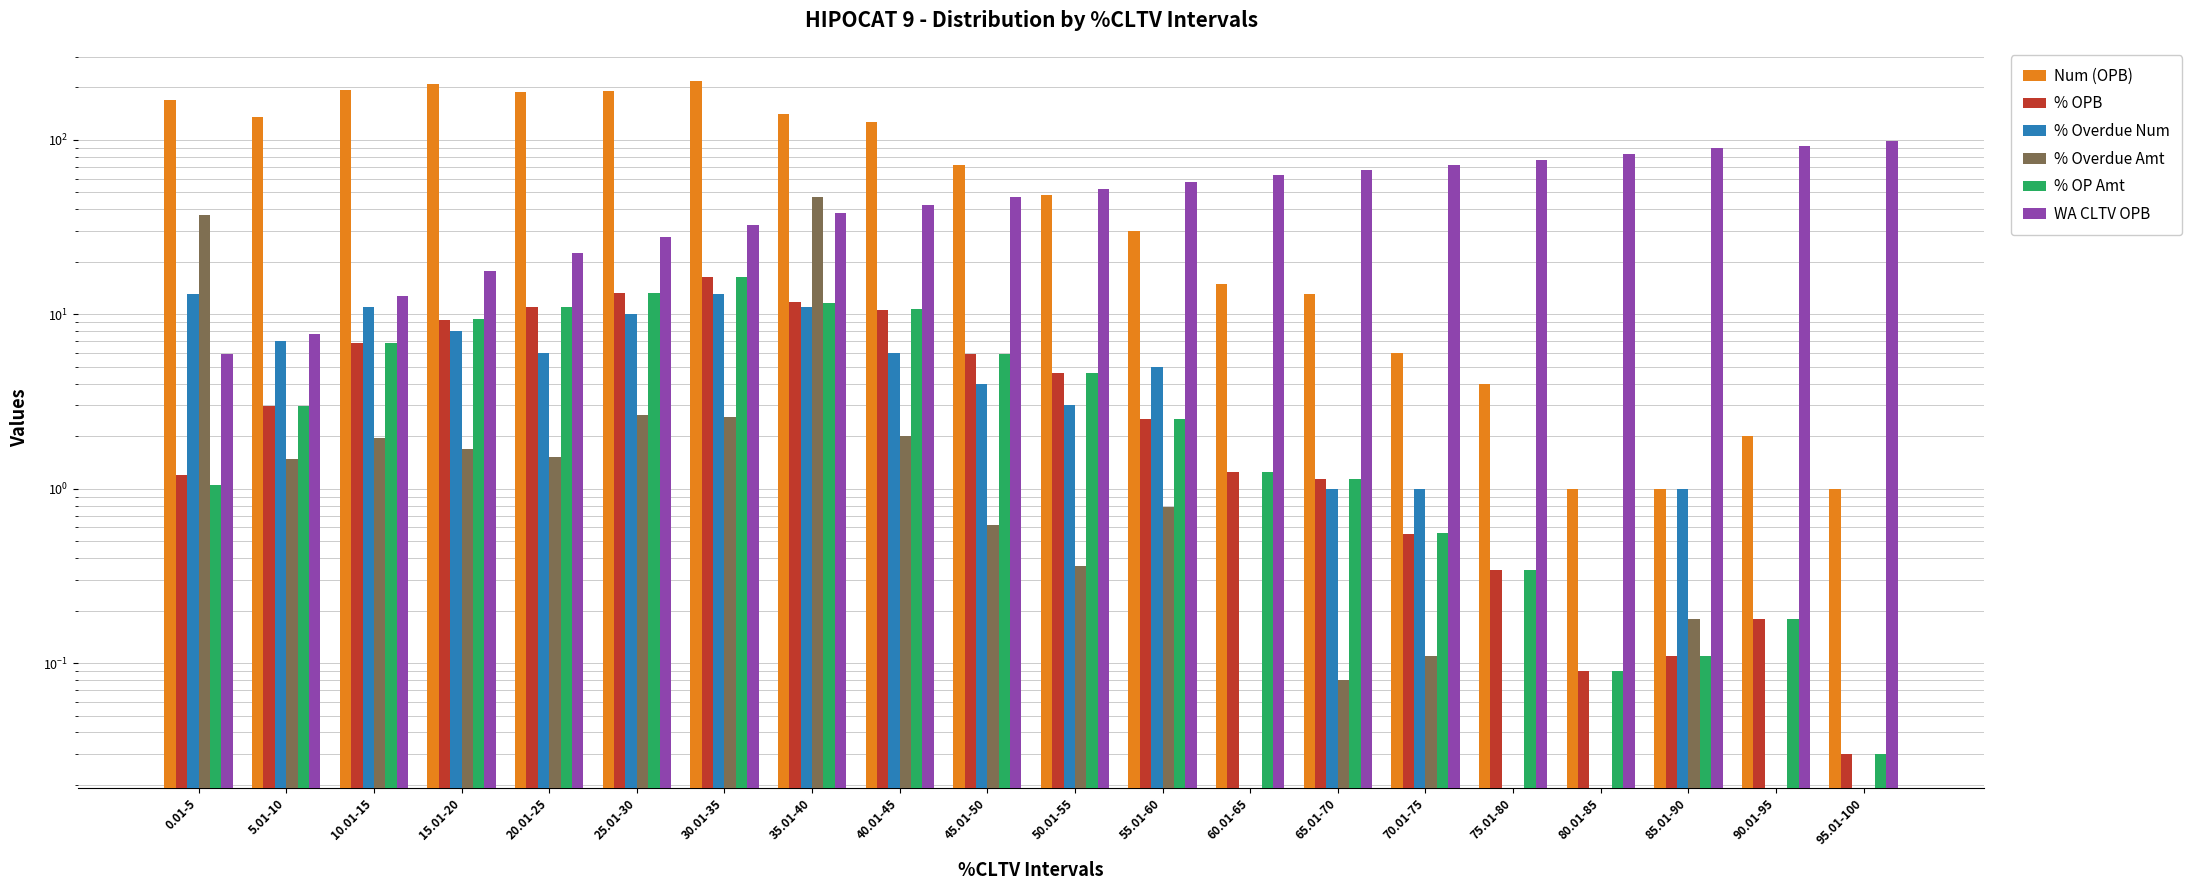

True or false: % Overdue Amt has a value of 0.1 at 65.01-70.

False